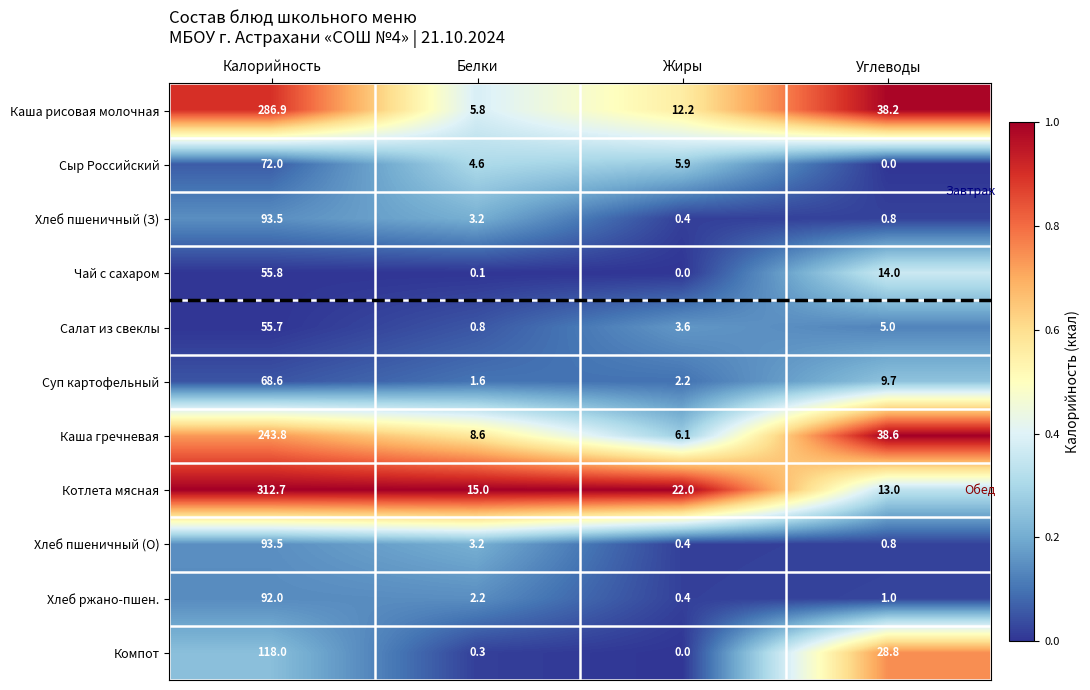

What is the maximum value shown in the chart?

312.7